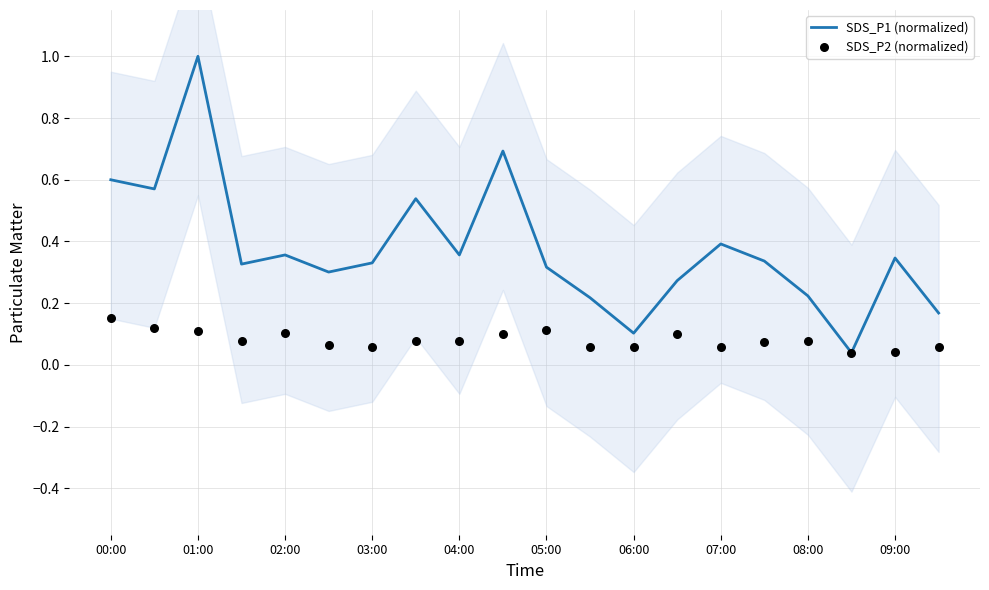

True or false: SDS_P1 (normalized) has a value of 0.1 at 06:00.

True